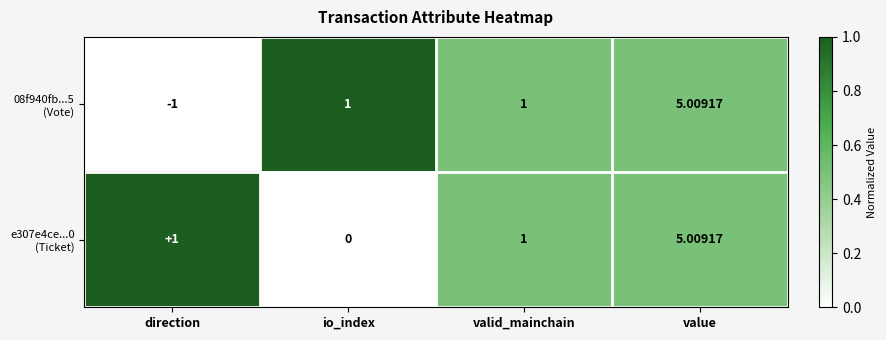

How many series are shown in this chart?

2